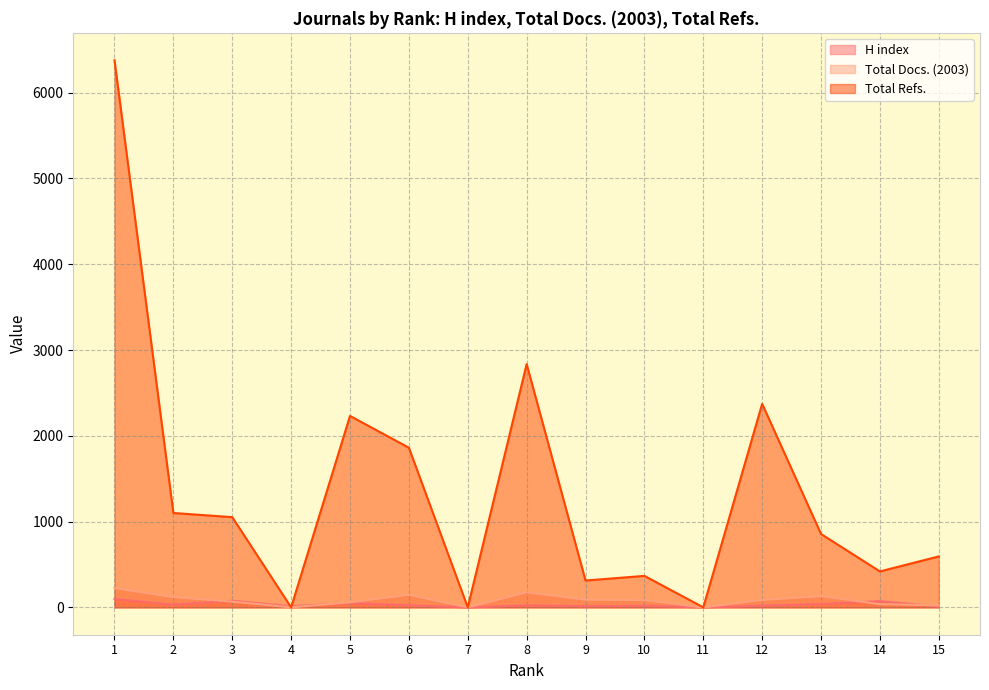

What is the difference between the second highest and second lowest values in the Total Docs. (2003) series?

175